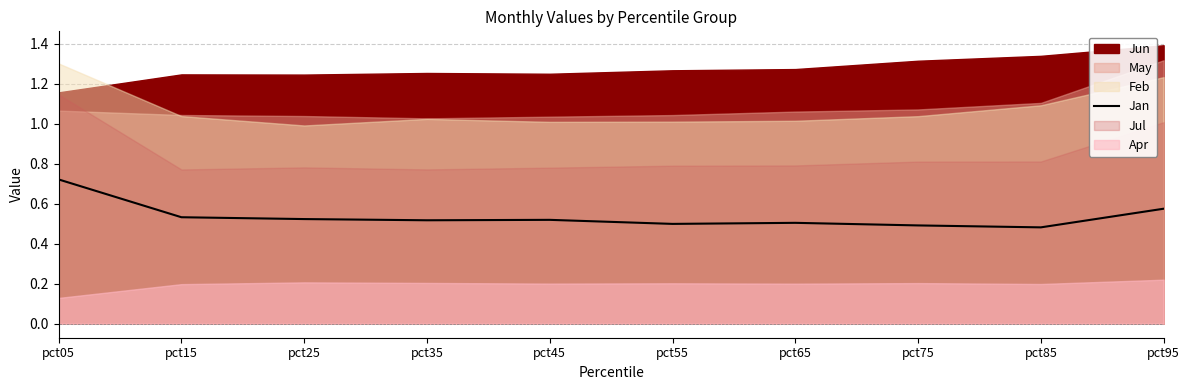

True or false: the data shows 0.7 at pct45.

False